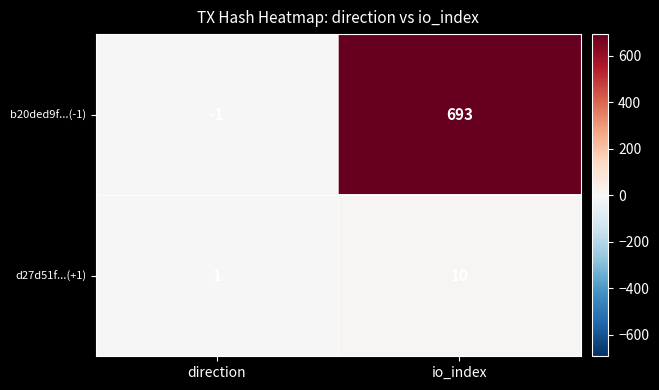

At which category is the sum across all series the highest?

io_index